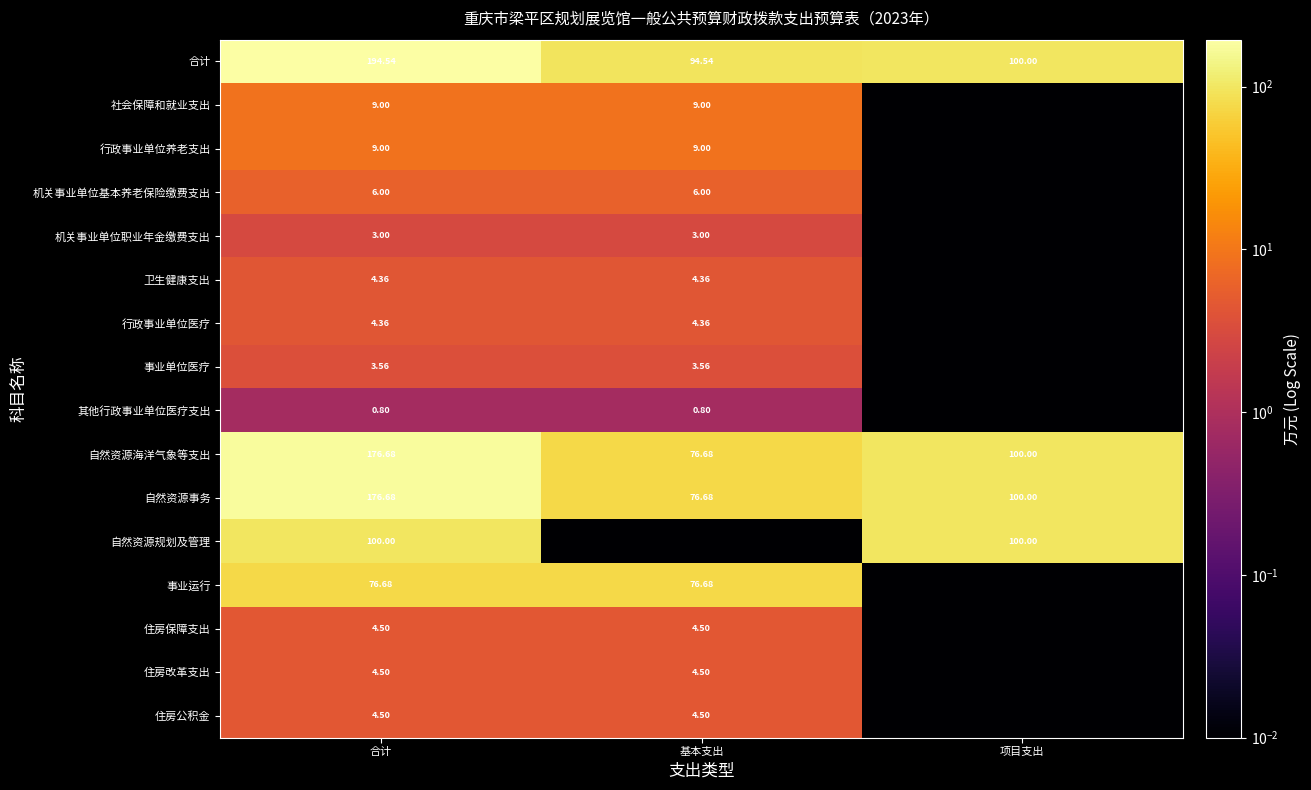

Rank the categories by 自然资源海洋气象等支出 value from lowest to highest.

基本支出, 项目支出, 合计